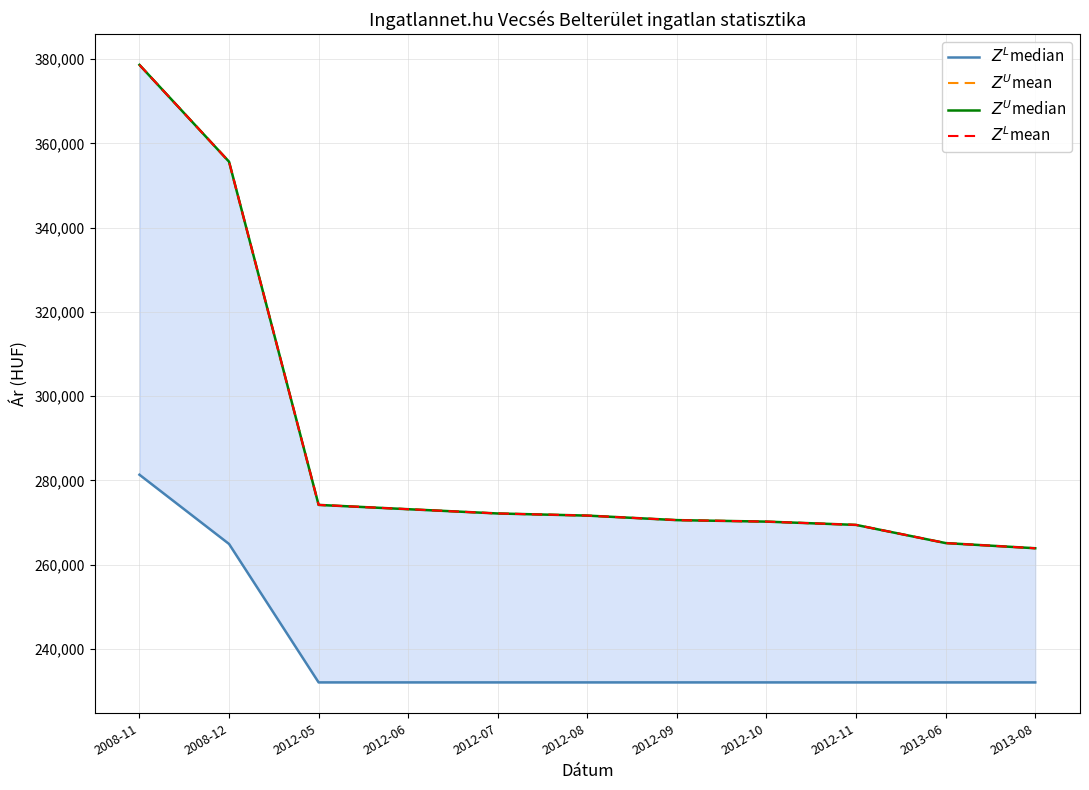

What is the minimum value for $Z^L$mean?

263883